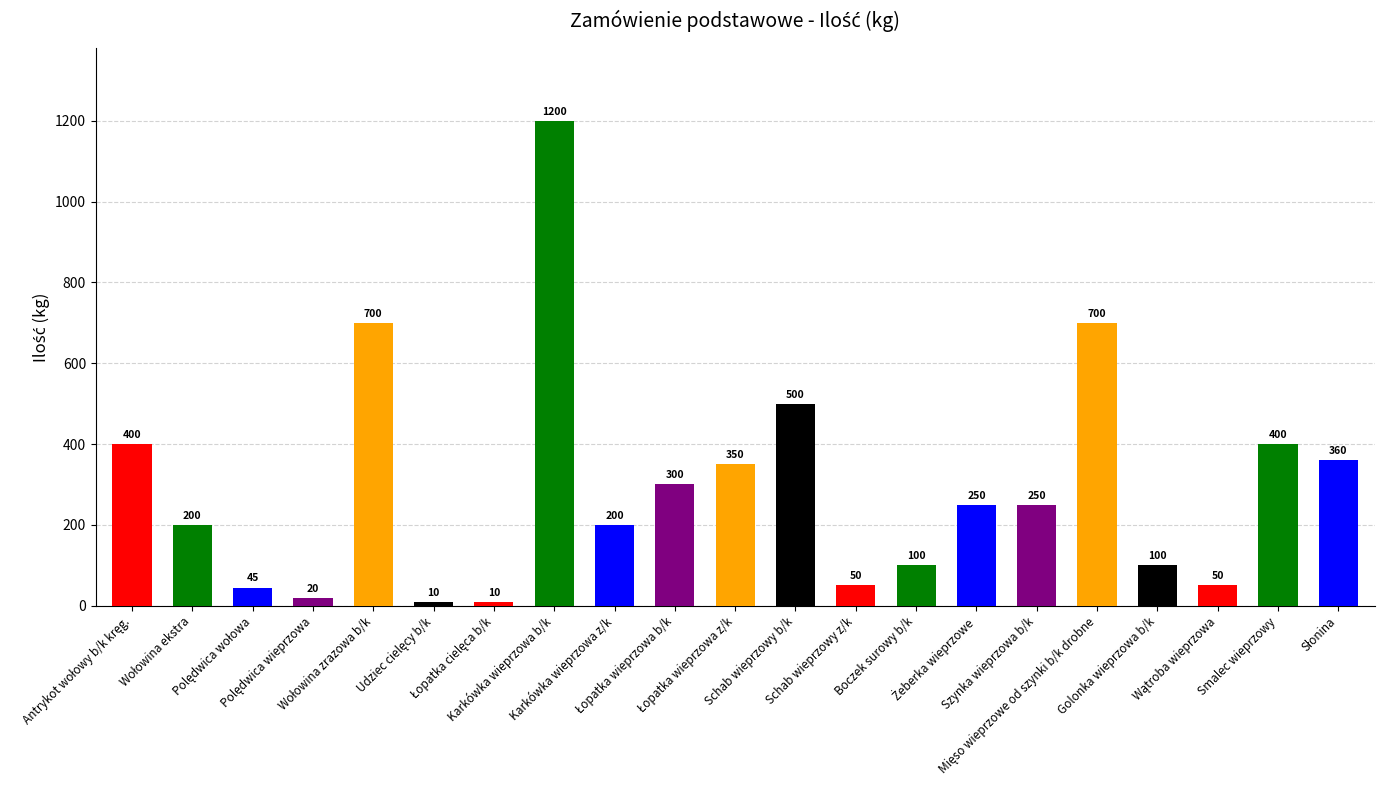

Is it true that the value at Polędwica wołowa is 19?

False